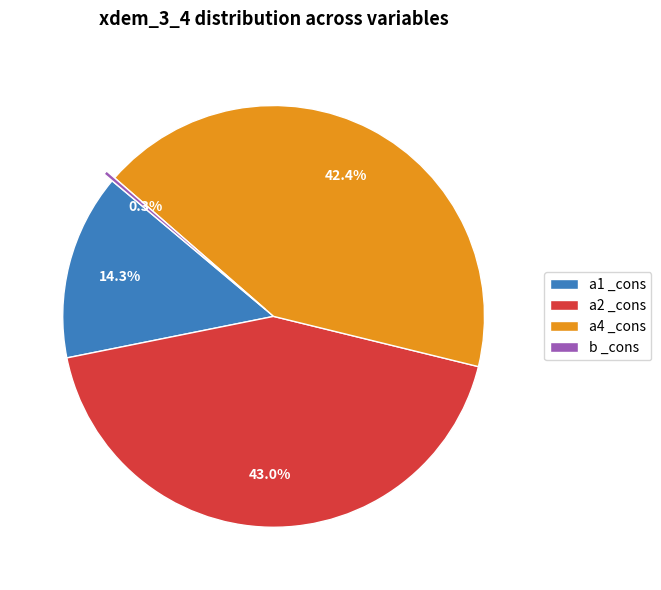

The a1 _cons slice represents 14% of the pie. True or false?

True